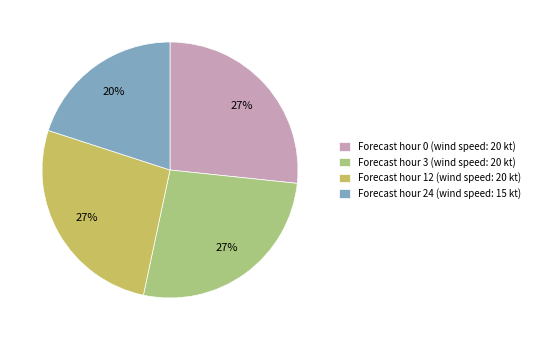

To the nearest percent, what is the difference between the largest and smallest slice percentages?

7%